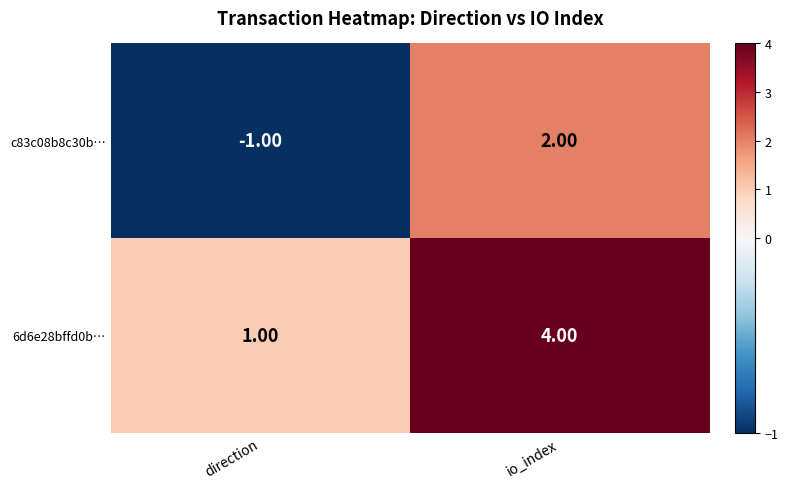

What is the difference between the highest and lowest values at direction?

2